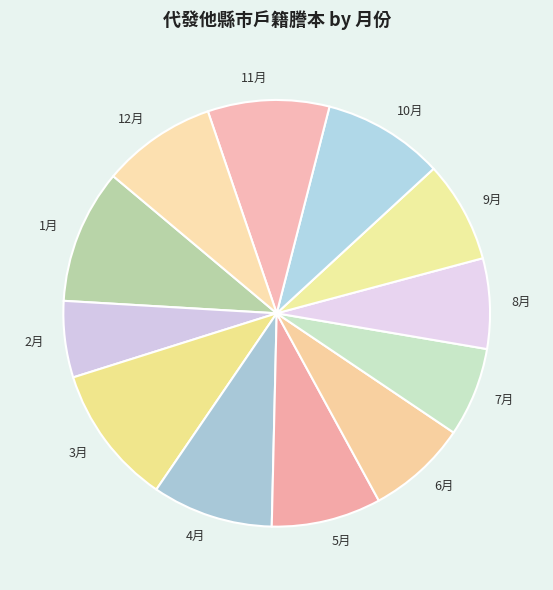

Count the number of slices in the pie.

12